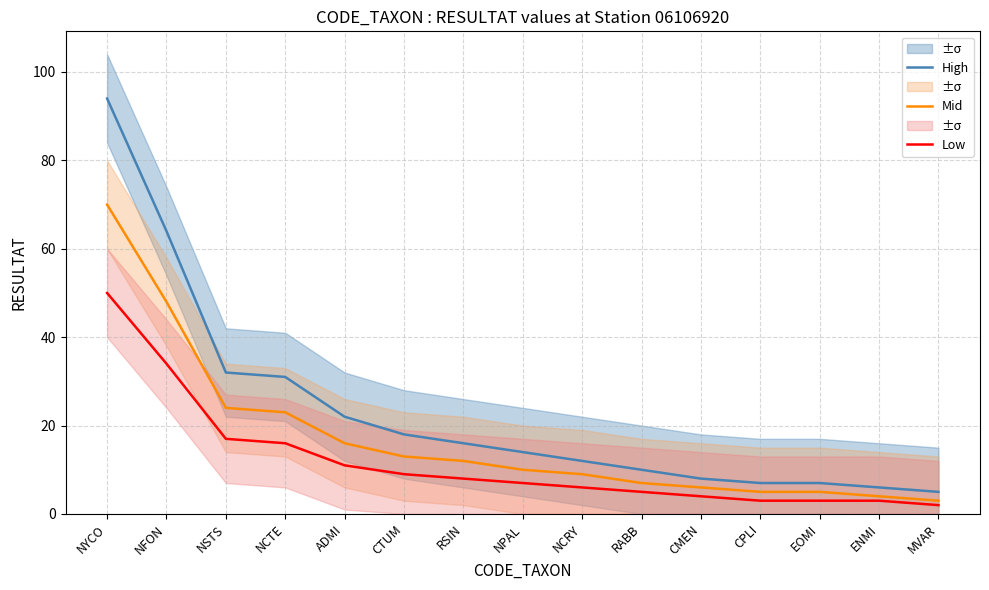

Reading left to right, transcribe all the data shown in this chart.

High: 94	64	32	31	22	18	16	14	12	10	8	7	7	6	5
Mid: 70	48	24	23	16	13	12	10	9	7	6	5	5	4	3
Low: 50	34	17	16	11	9	8	7	6	5	4	3	3	3	2